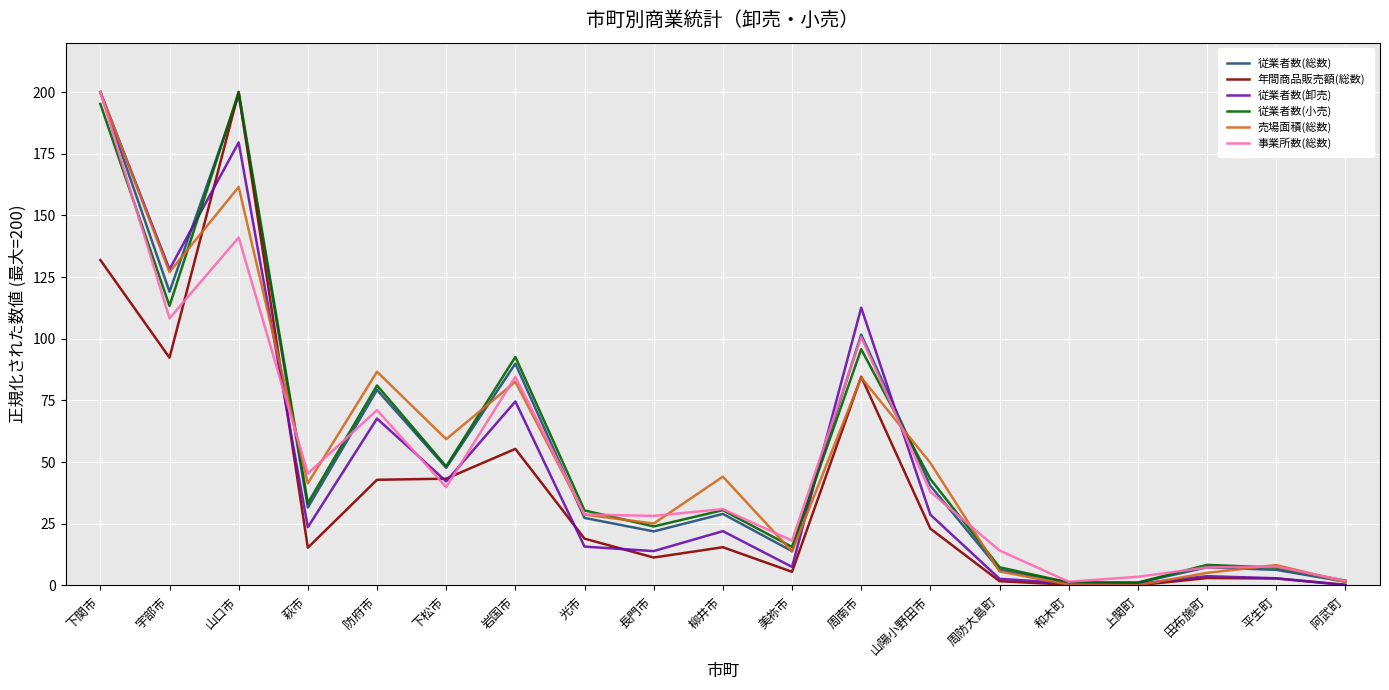

The 年間商品販売額(総数) series shows 4.5 at 長門市. True or false?

False